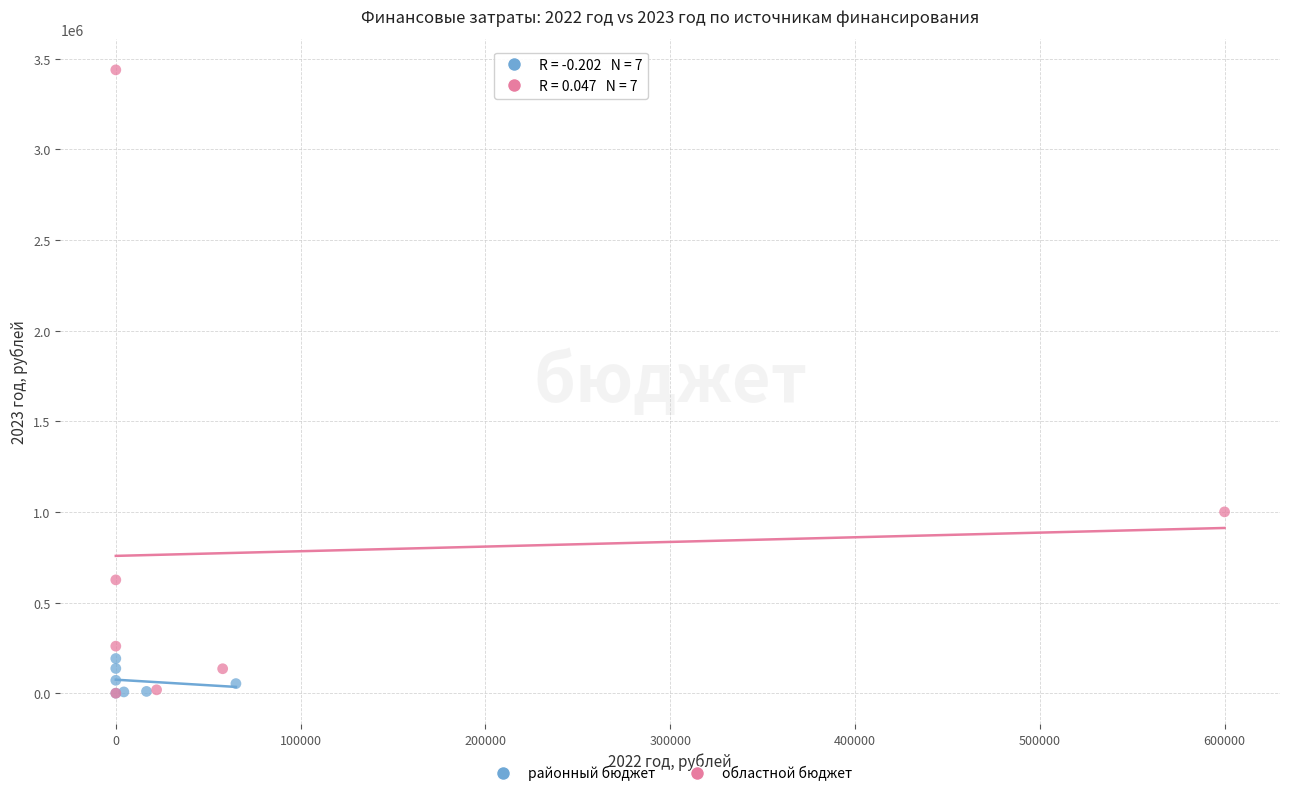

Which series has the widest spread of Y values?

областной бюджет